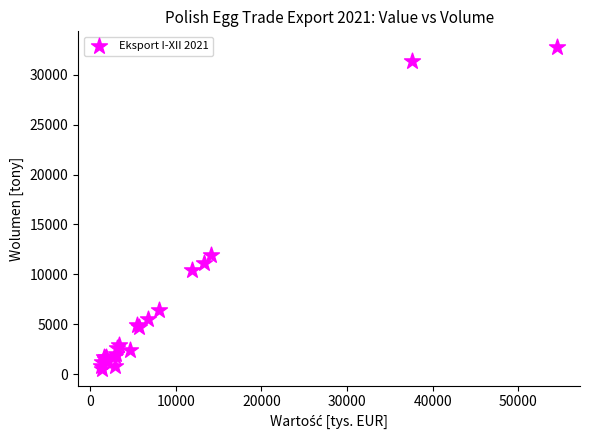

What Y value in the scatter plot is closest to 16605?

11909.6